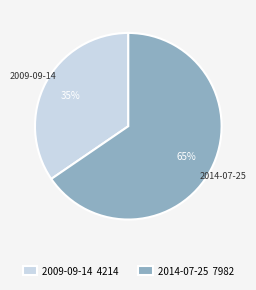

The 2014-07-25 slice represents 65% of the pie. True or false?

True